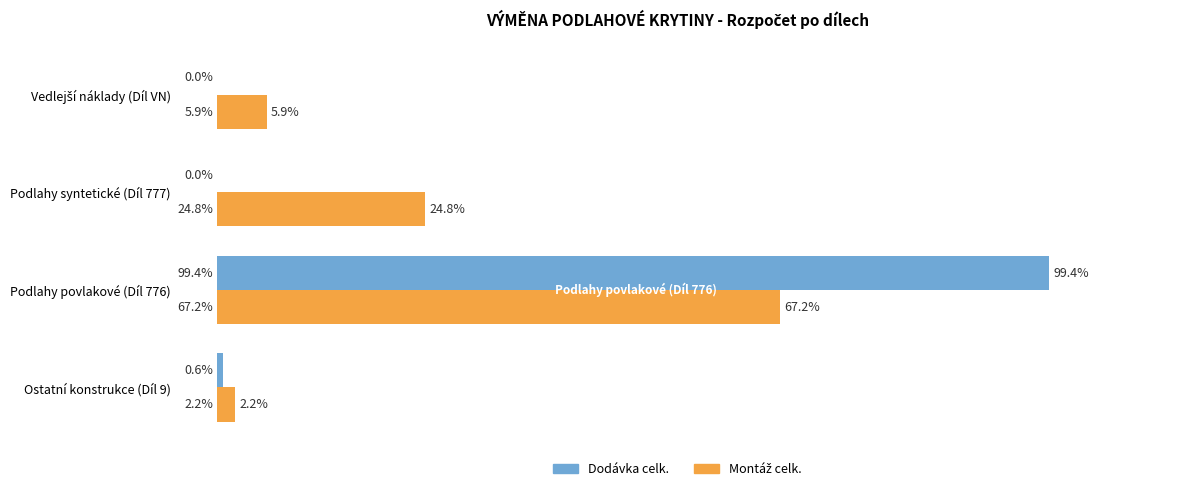

At which category is the sum across all series the highest?

Podlahy povlakové (Díl 776)